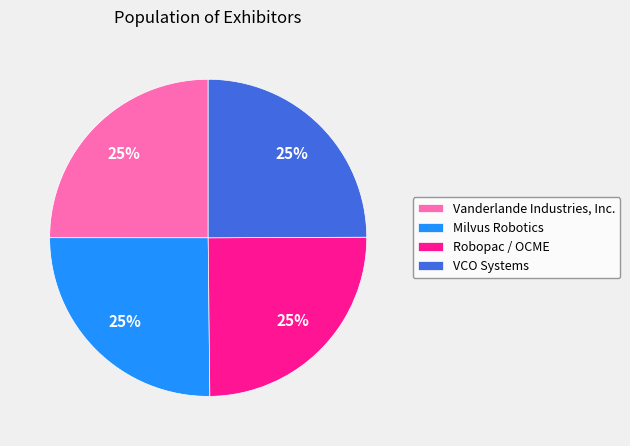

What is the ratio of the value at VCO Systems to the value at Milvus Robotics?

1.0